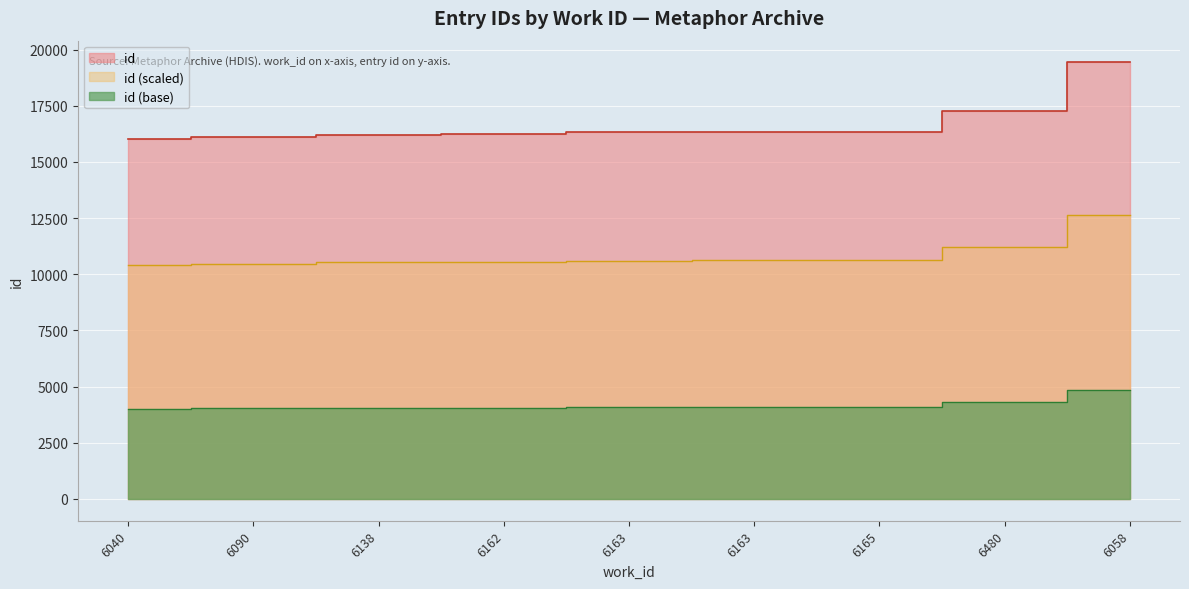

Rank the categories by value from lowest to highest.

6040, 6090, 6138, 6162, 6163, 6163, 6165, 6480, 6058